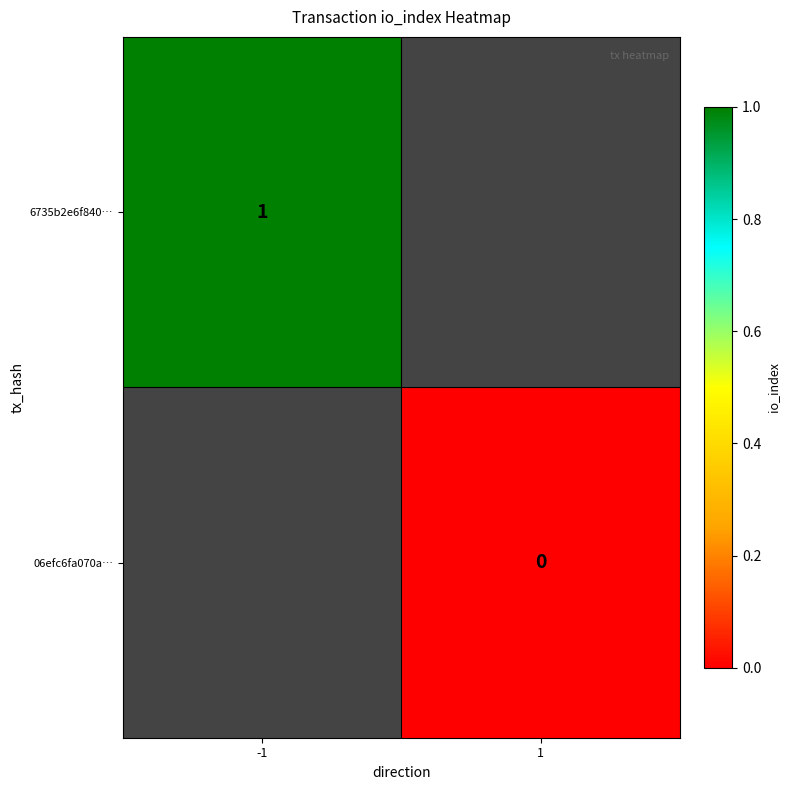

True or false: 6735b2e6f840… has a value of 1 at -1.

True